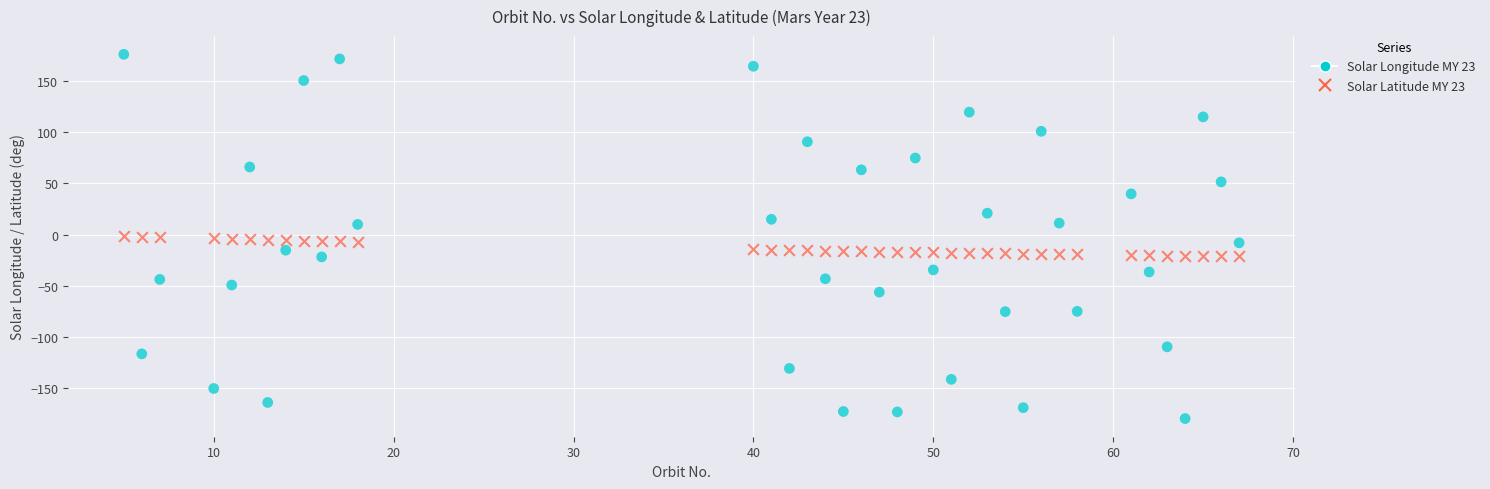

Across all data points, what is the range of X values (max minus min)?

62.0